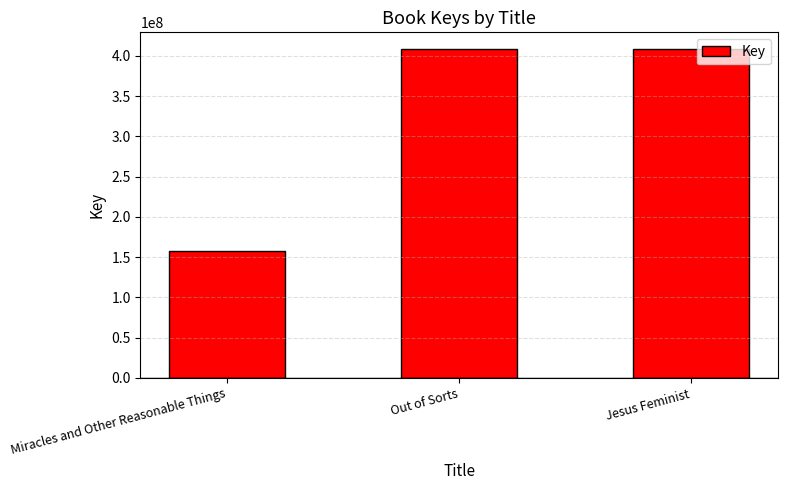

What value does the data have at Miracles and Other Reasonable Things, to the nearest 100?

158083300